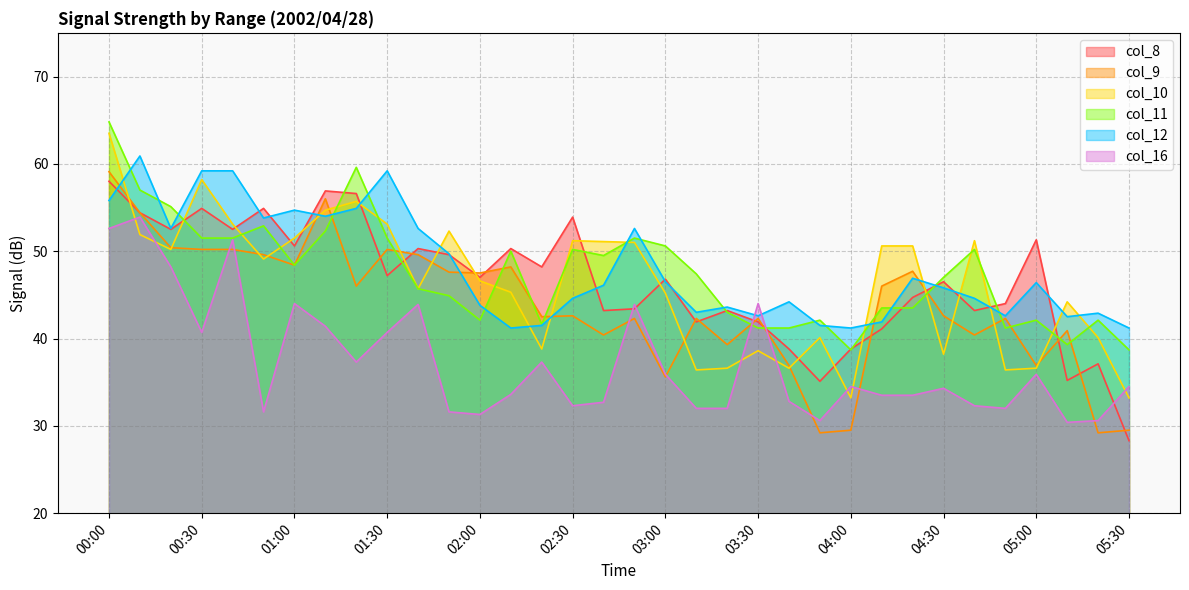

Which series ends up on top after the final intersection of col_16 and col_9?

col_16